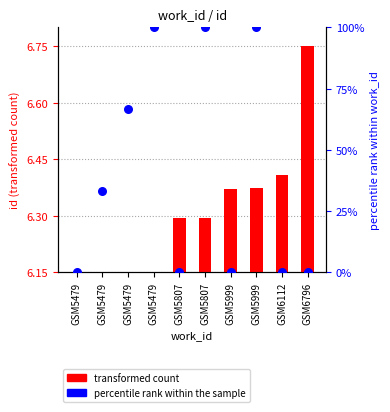

At which category is the sum across all series the highest?

GSM5999